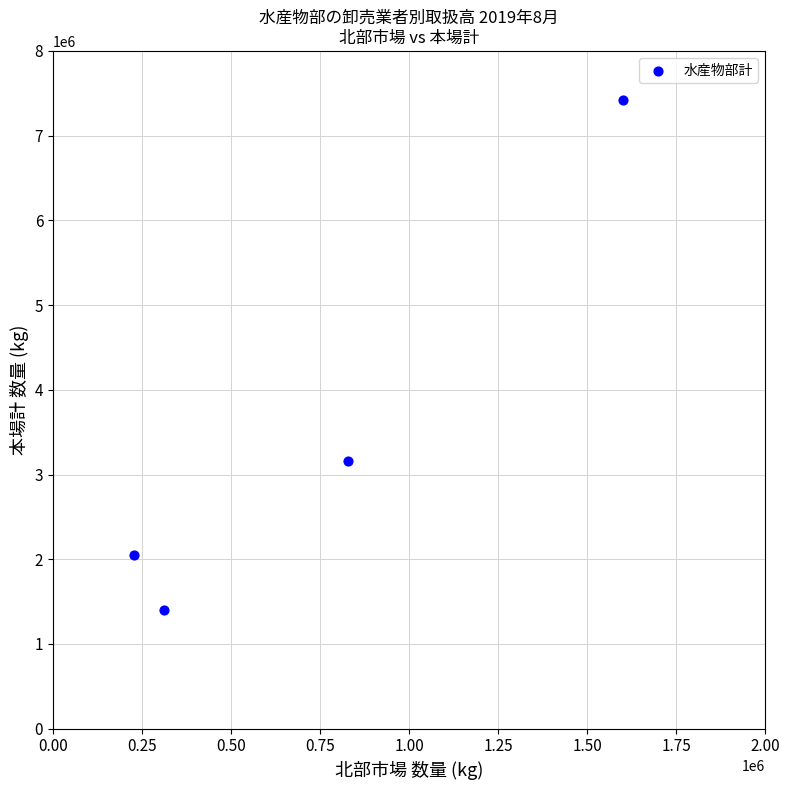

What is the average X value?

741758